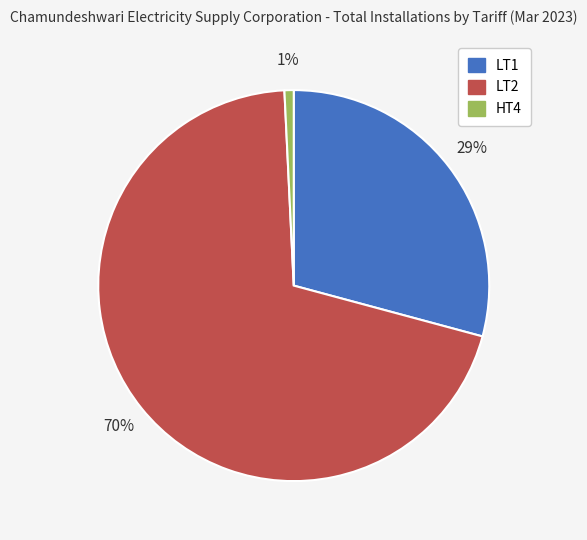

Approximately how many times larger is the value at LT2 compared to LT1?

2.4